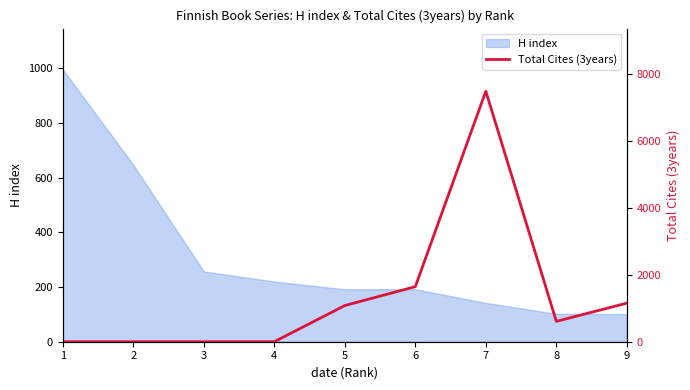

What is the highest value of the H index series?

996